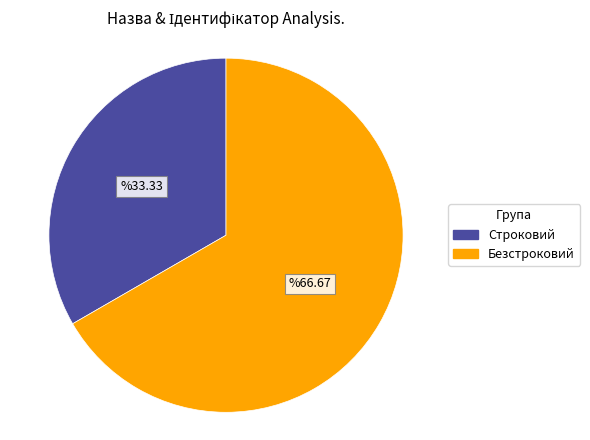

Count the number of slices in the pie.

2